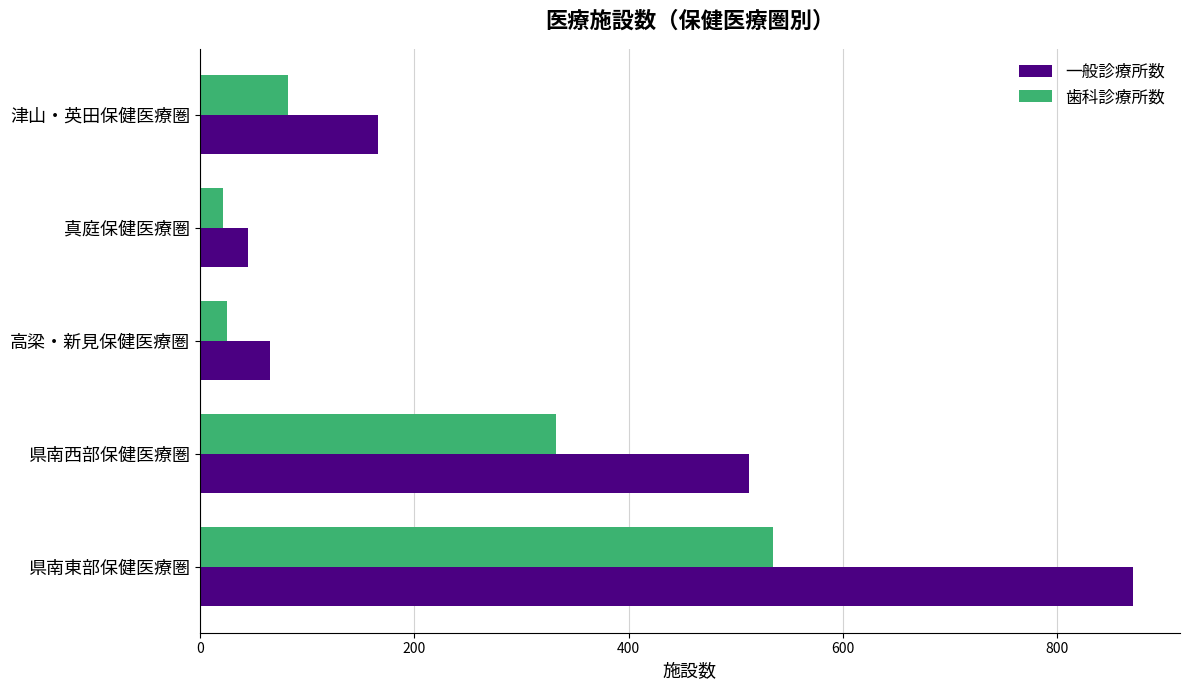

Which series has the largest range (max minus min)?

一般診療所数